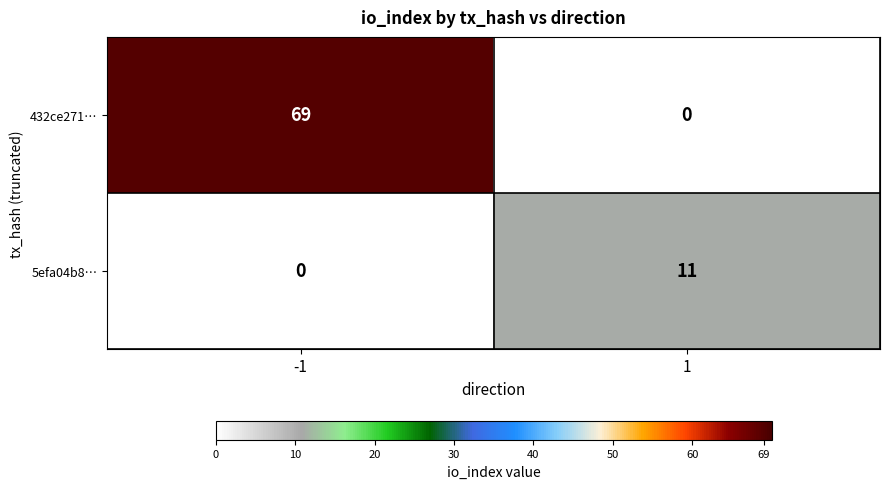

At how many categories does at least one series exceed 58?

1